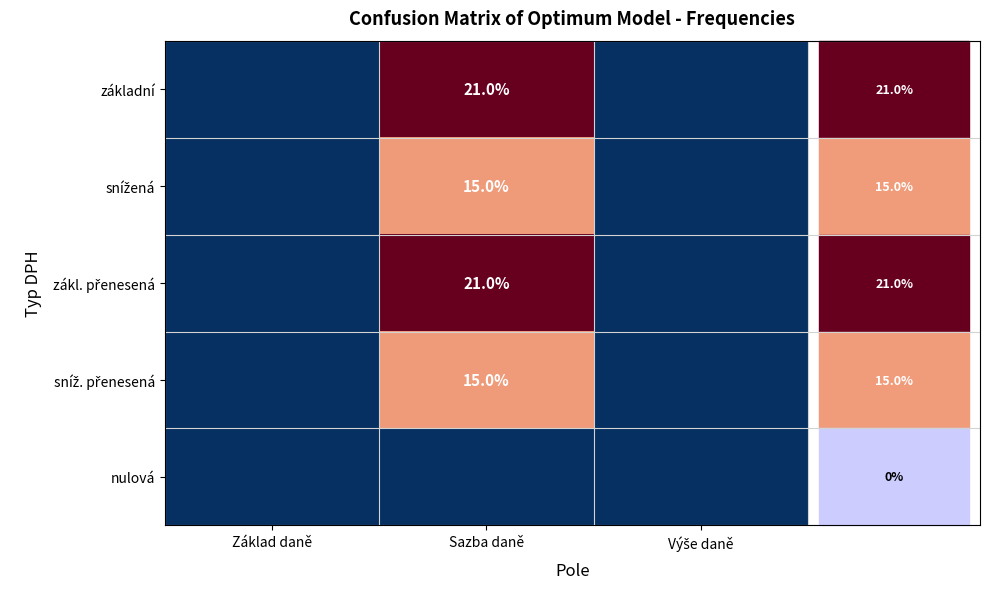

Which has a higher value, Základ daně or Sazba daně?

Sazba daně